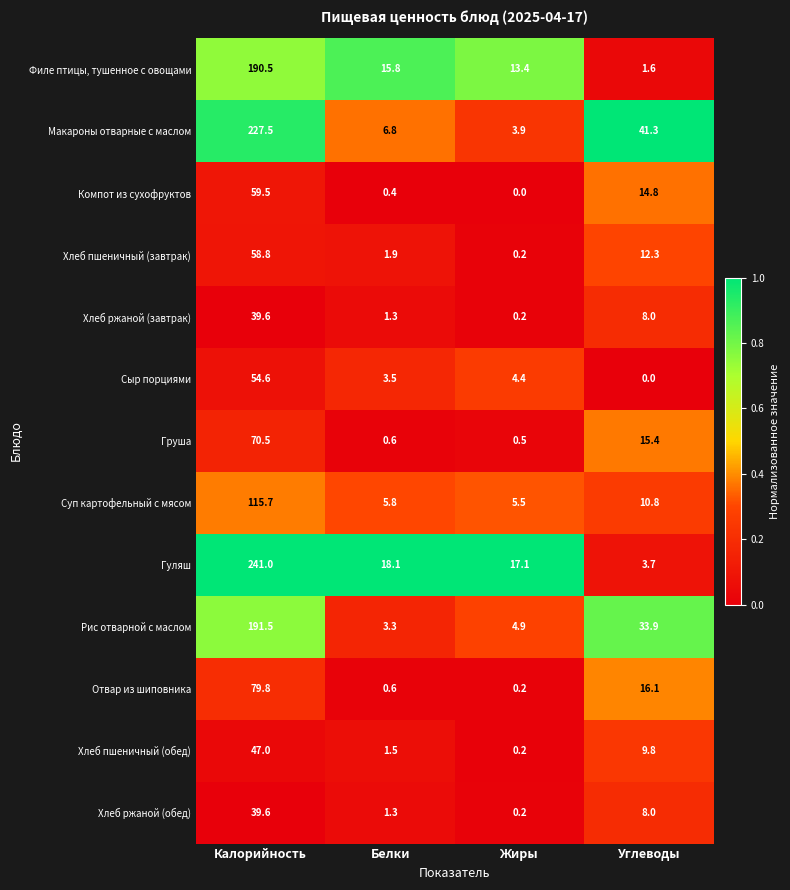

What is the difference between the maximum and minimum values in the Хлеб пшеничный (обед) series?

46.8